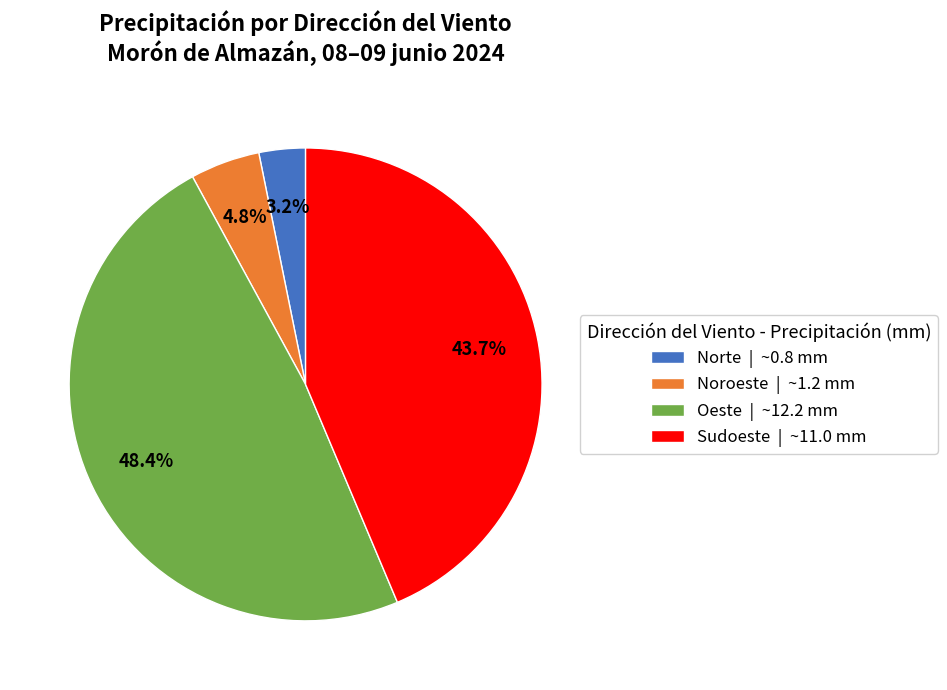

To the nearest percent, what is the difference between the largest and smallest slice percentages?

45%